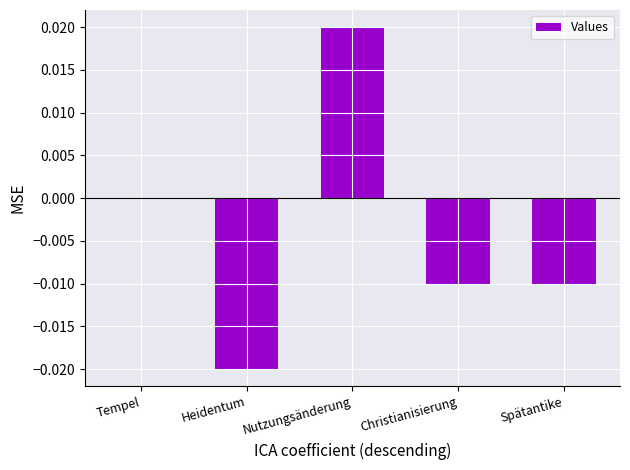

Between Nutzungsänderung and Tempel, which is larger?

Nutzungsänderung